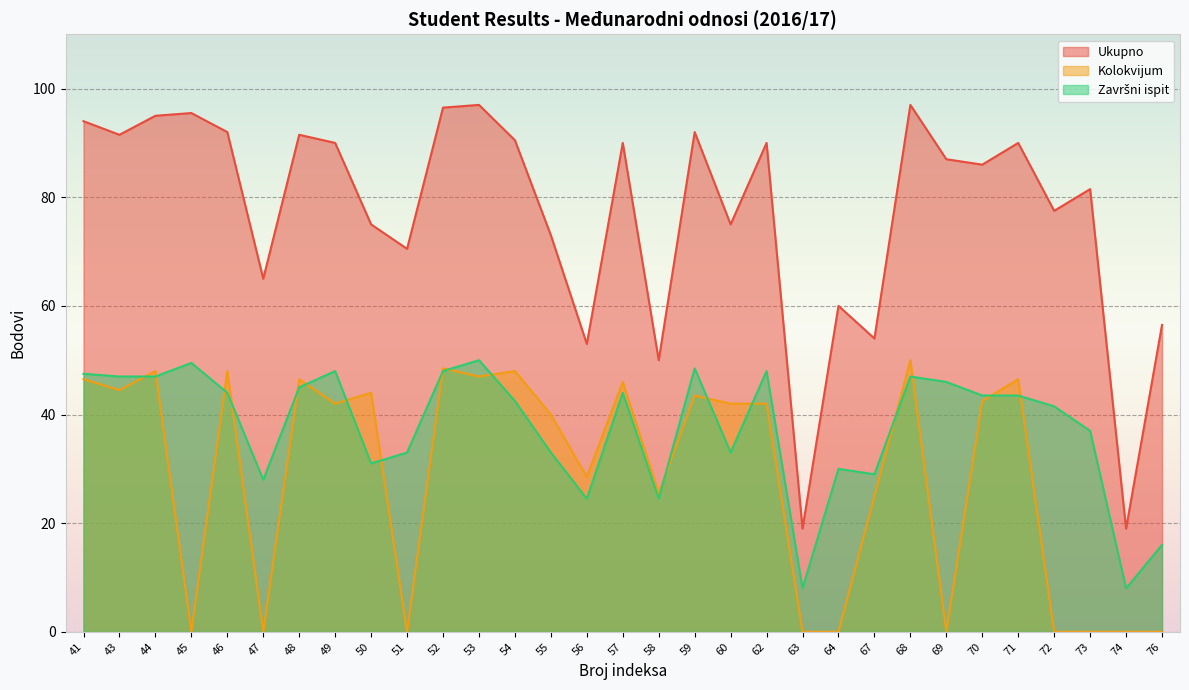

True or false: Ukupno and Kolokvijum cross at least once.

False